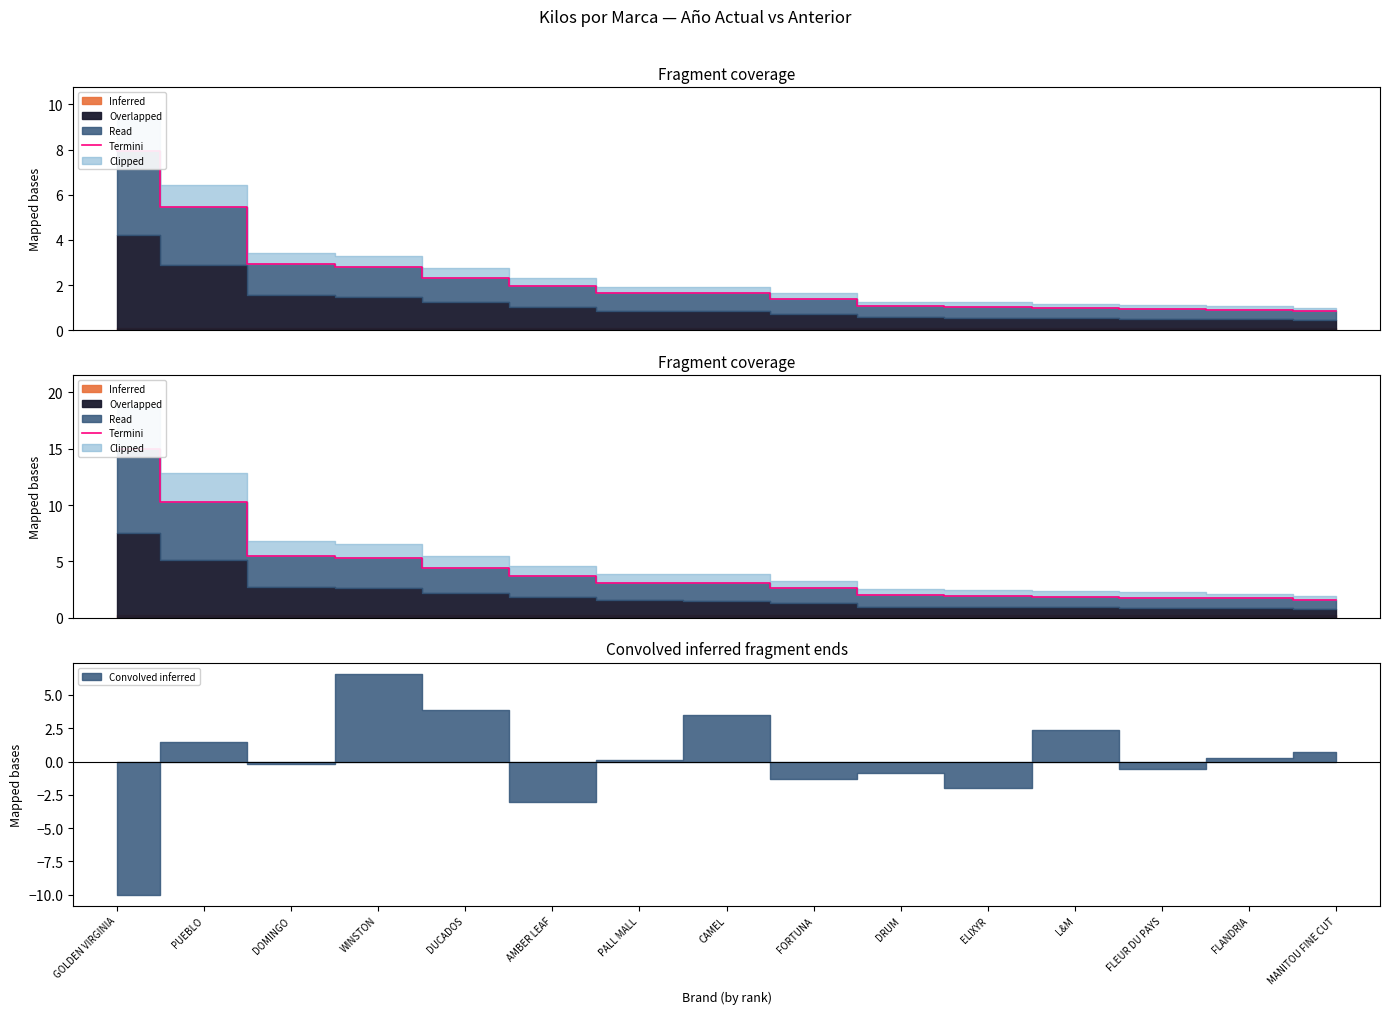

What is the sum of the values at GOLDEN VIRGINIA and ELIXYR?

16.9